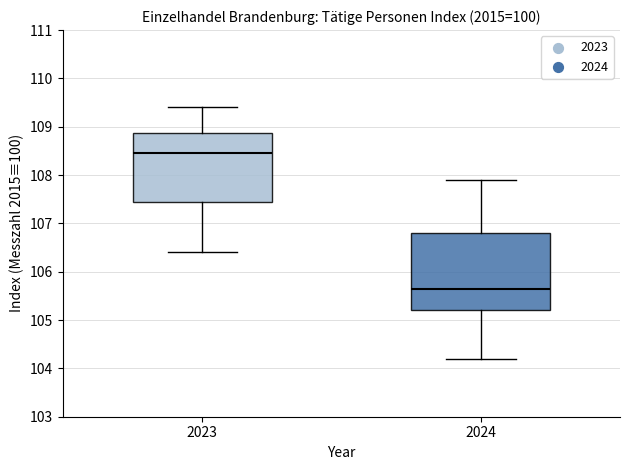

Where is the upper edge of the box at x = 2023 on the y-axis? The values are not printed on the chart, so give them approximately, as read against the axis.

108.9